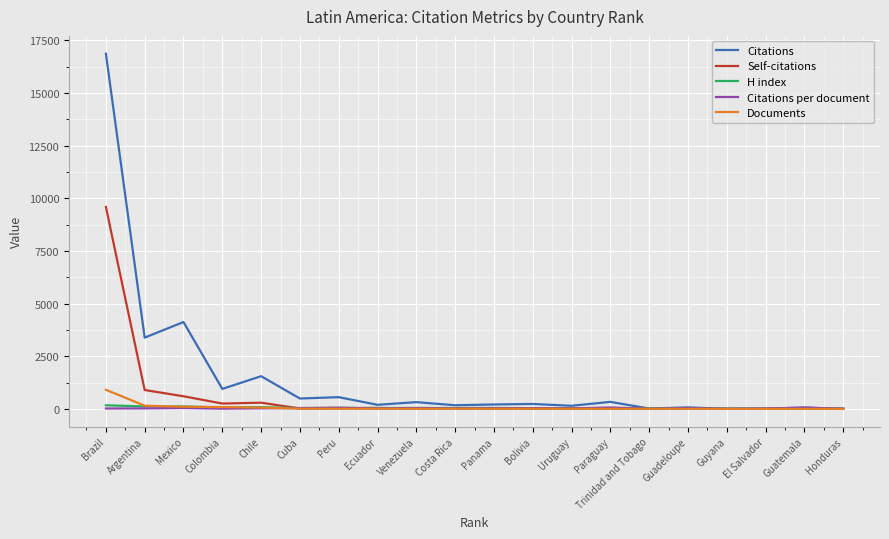

Is this an area chart (filled region under the line)?

No